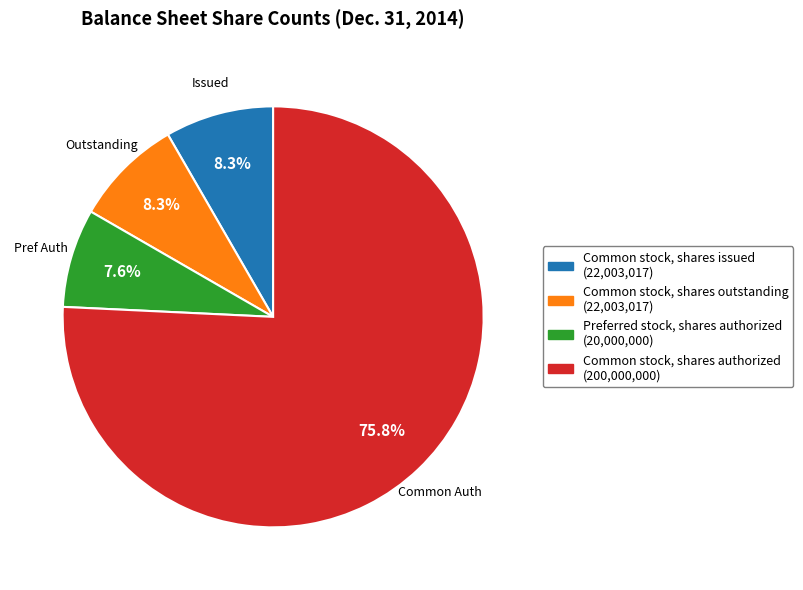

Count the number of slices in the pie.

4